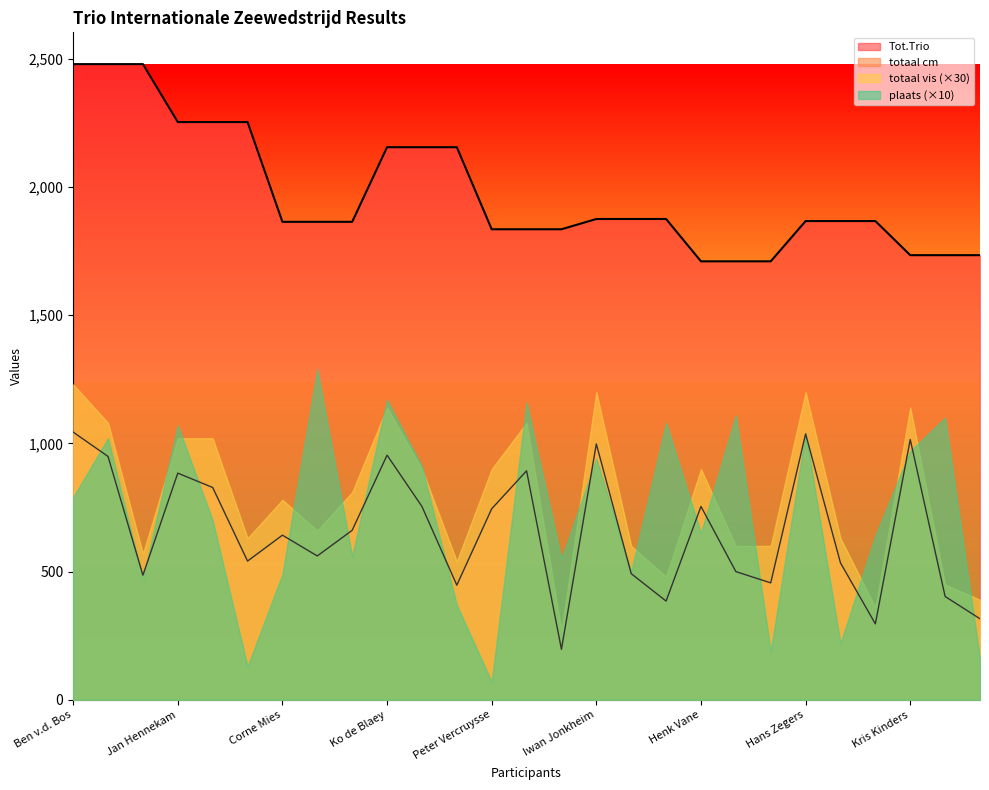

What position from the left is Erik Goossens?

5